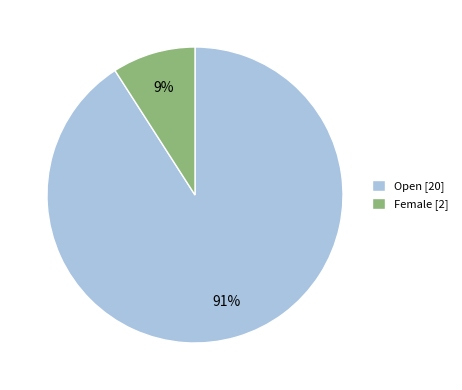

To the nearest percent, what is the difference between the Open and Female slice percentages?

82%